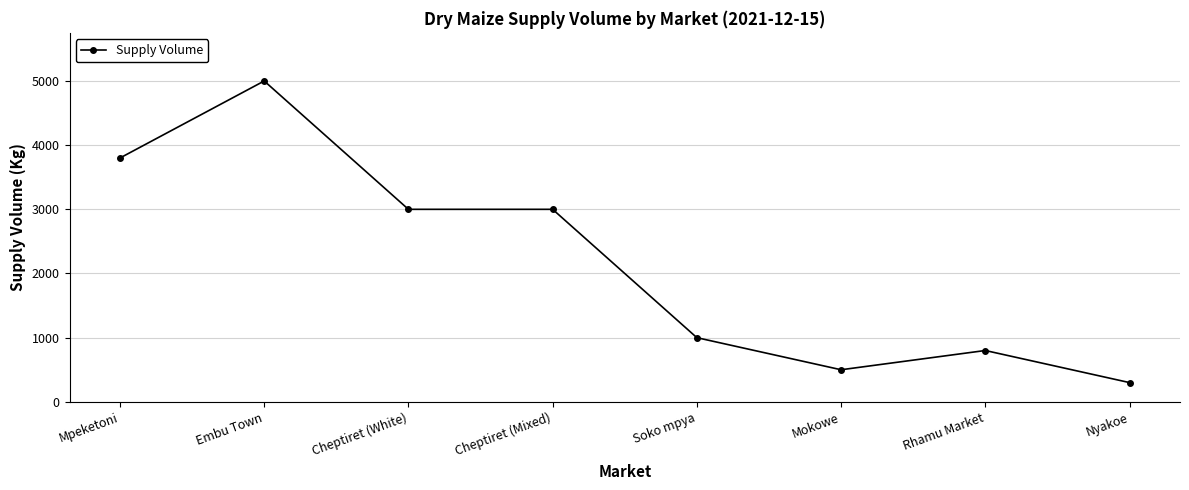

What is the average value?

2175